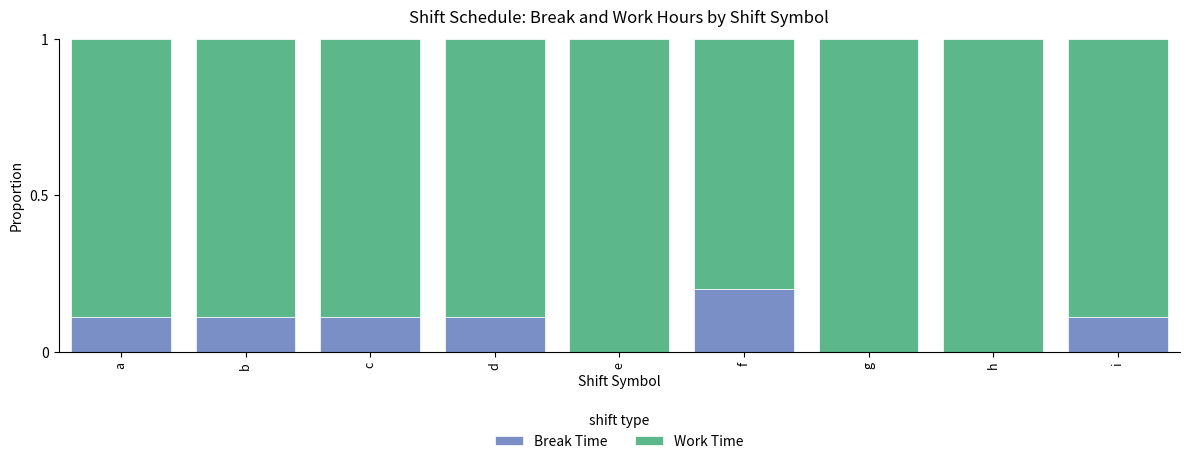

Is it true that Break Time equals 0.0 at g?

True